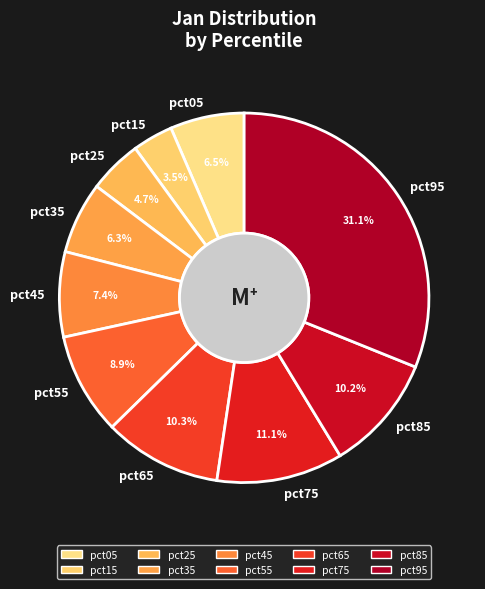

How many segments does this pie chart have?

10